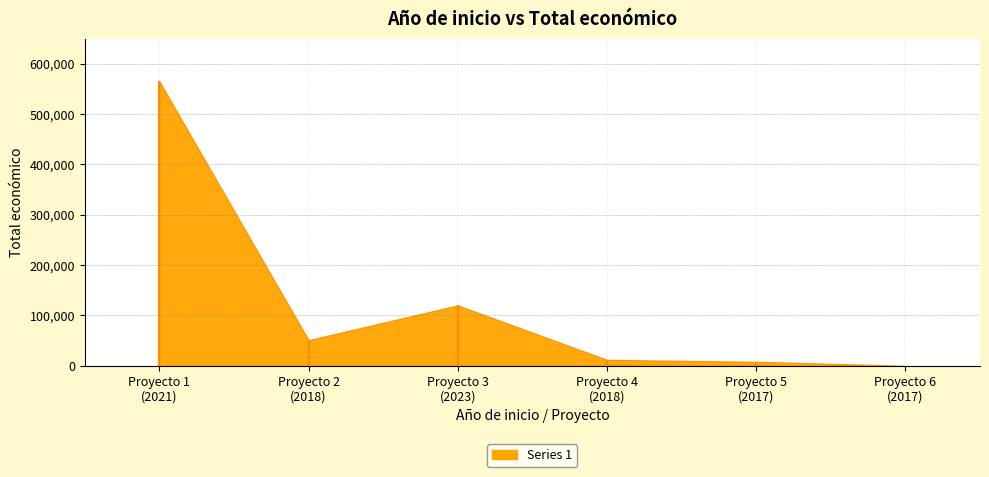

How many positive values are there?

5